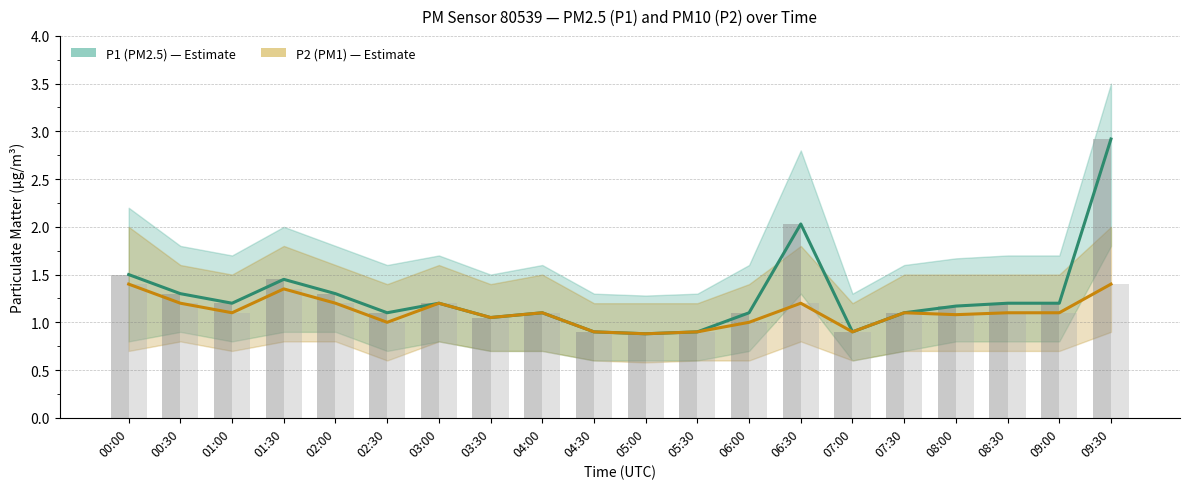

What are all the series names shown in the legend?

P1 (PM2.5), P2 (PM1)